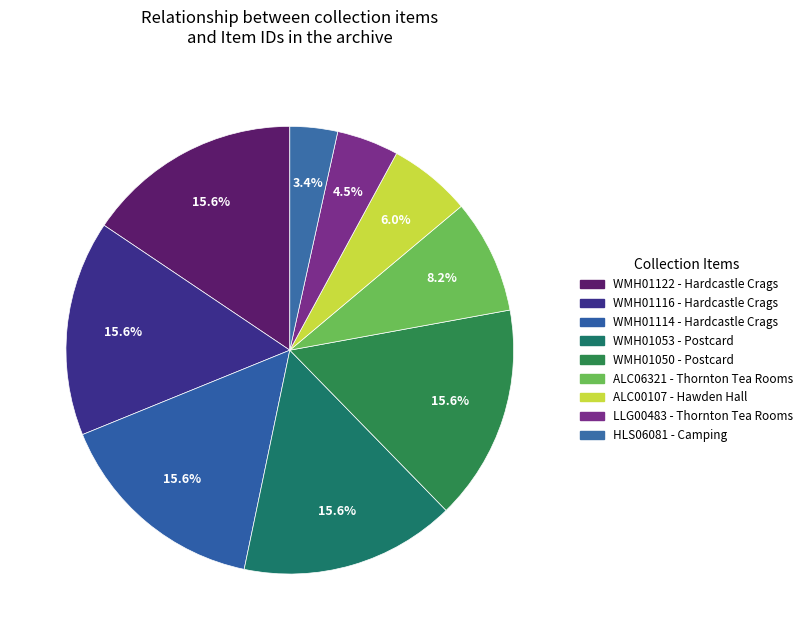

How many segments does this pie chart have?

9